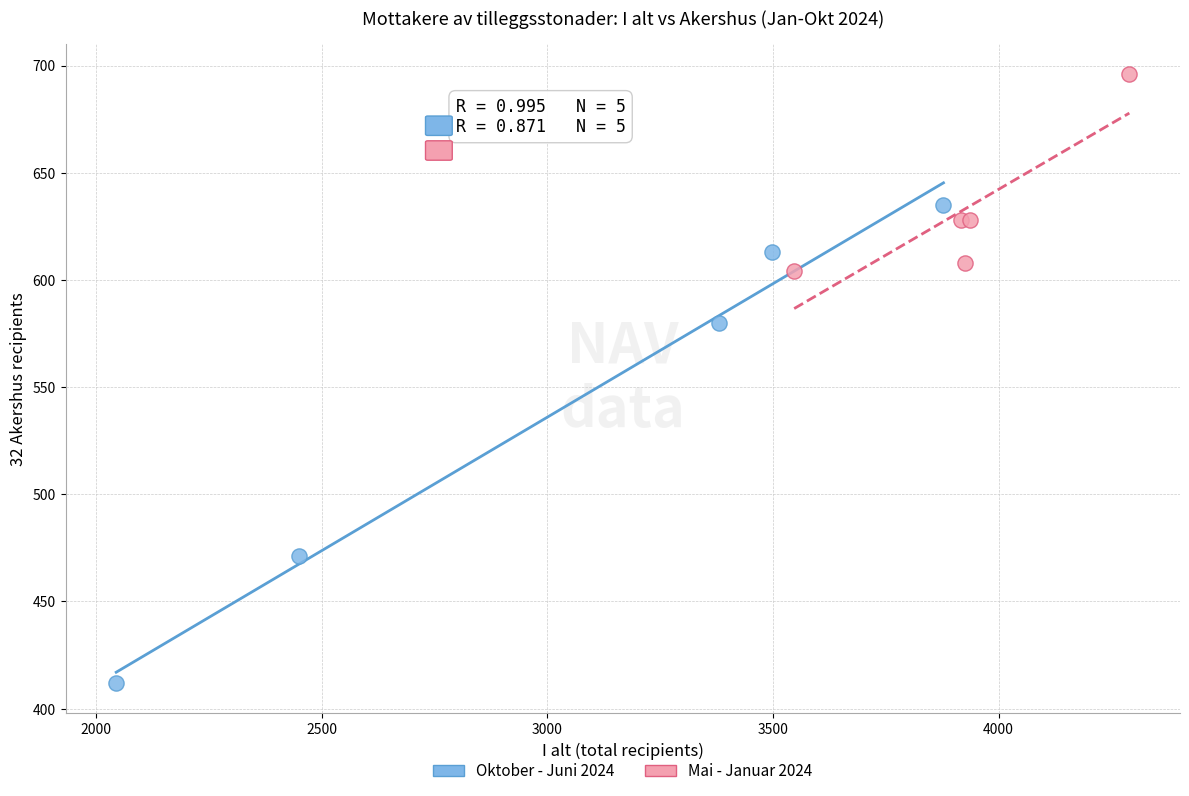

Which series contains the lowest Y value?

Oktober - Juni 2024